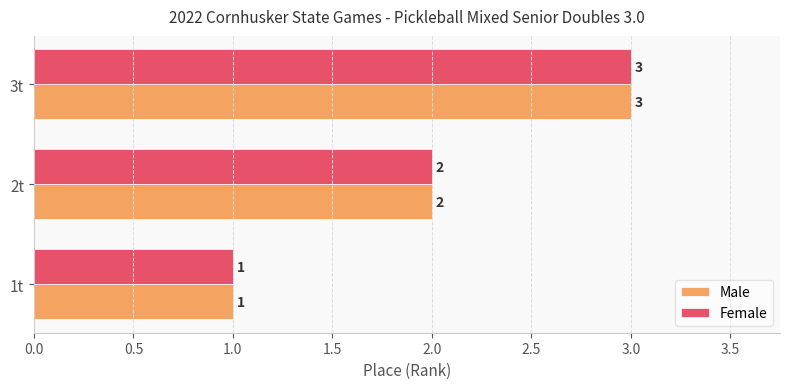

Rank the categories by Male value from highest to lowest.

3t, 2t, 1t